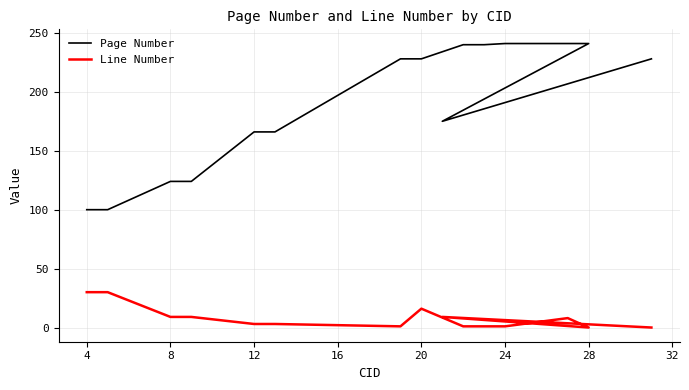

What is the value of the Line Number point at the 13th from the left?

9